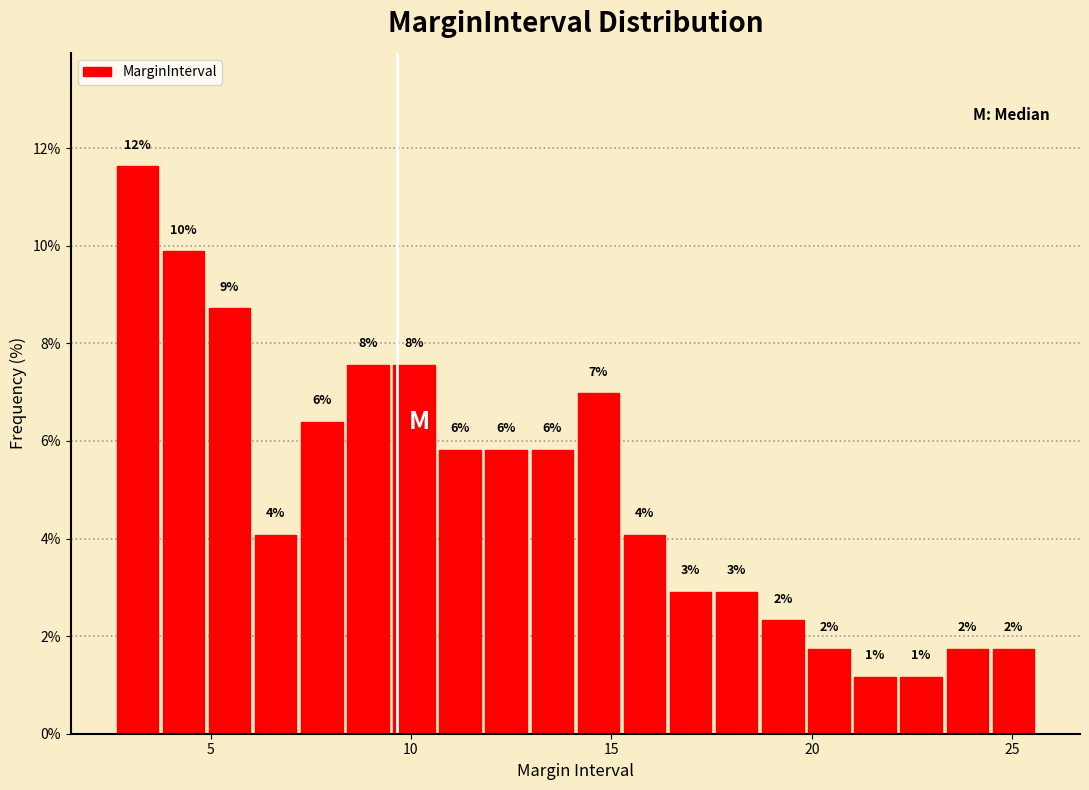

Read against the x-axis, roughly where is the centre of the tallest bar?

3.0